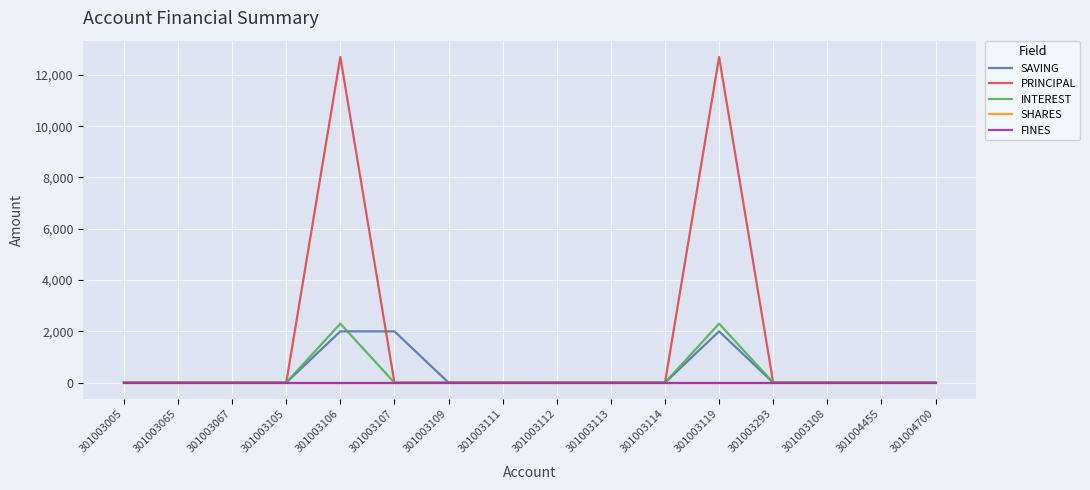

Is this an area chart (filled region under the line)?

No